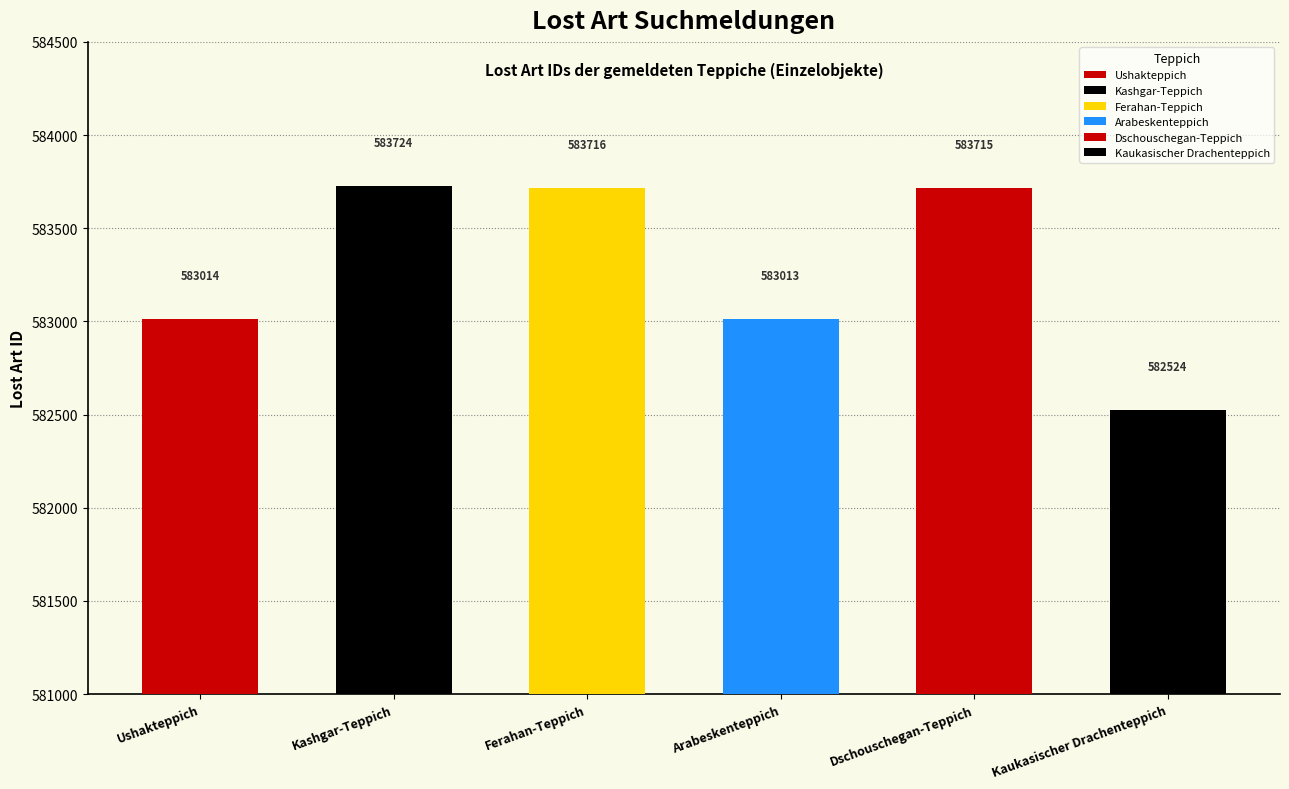

What is the sum of the values at Dschouschegan-Teppich and Kashgar-Teppich?

1167439